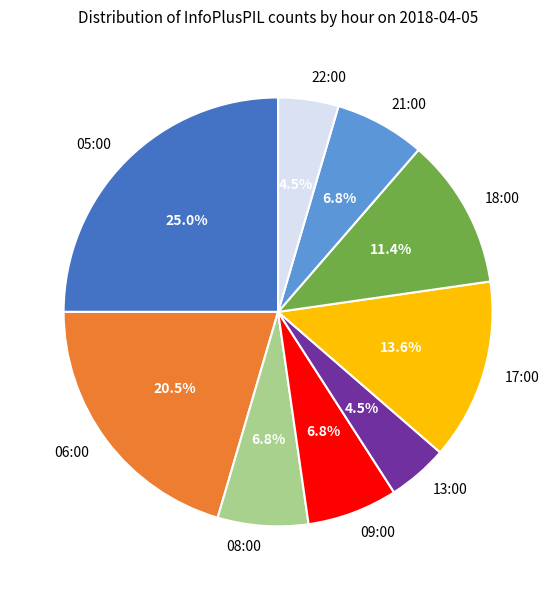

How many slices are in this pie chart?

9